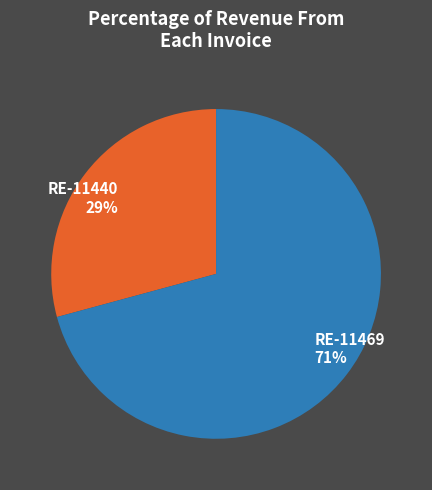

To the nearest percent, what is the average slice percentage?

50%